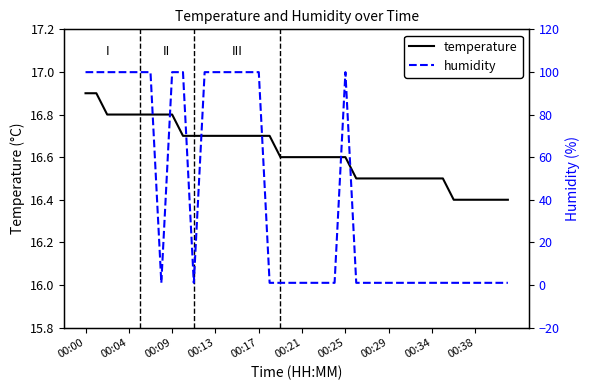

List the series in order of their overall mean, highest first.

humidity, temperature